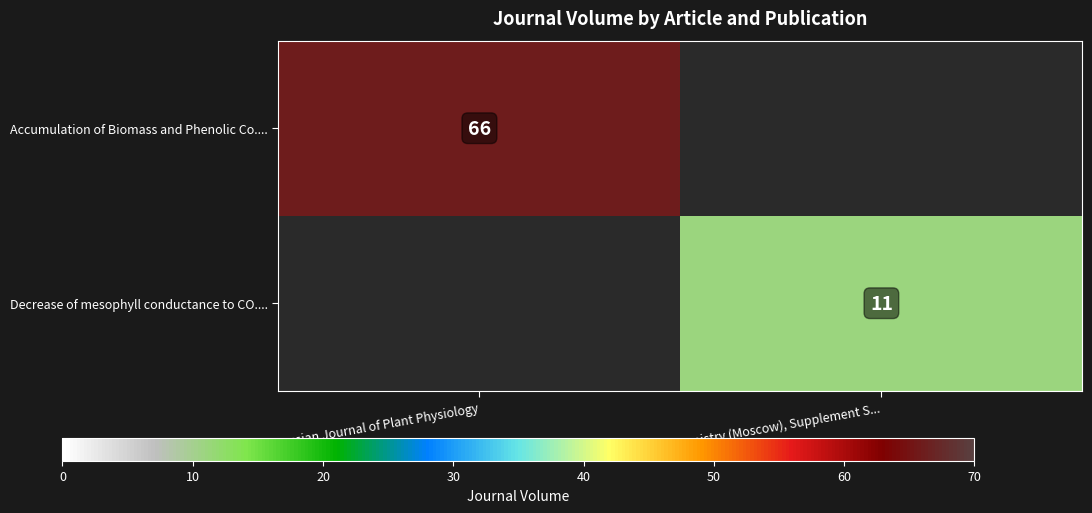

The Accumulation of Biomass and Phenolic Co.... series shows 36 at Russian Journal of Plant Physiology. True or false?

False